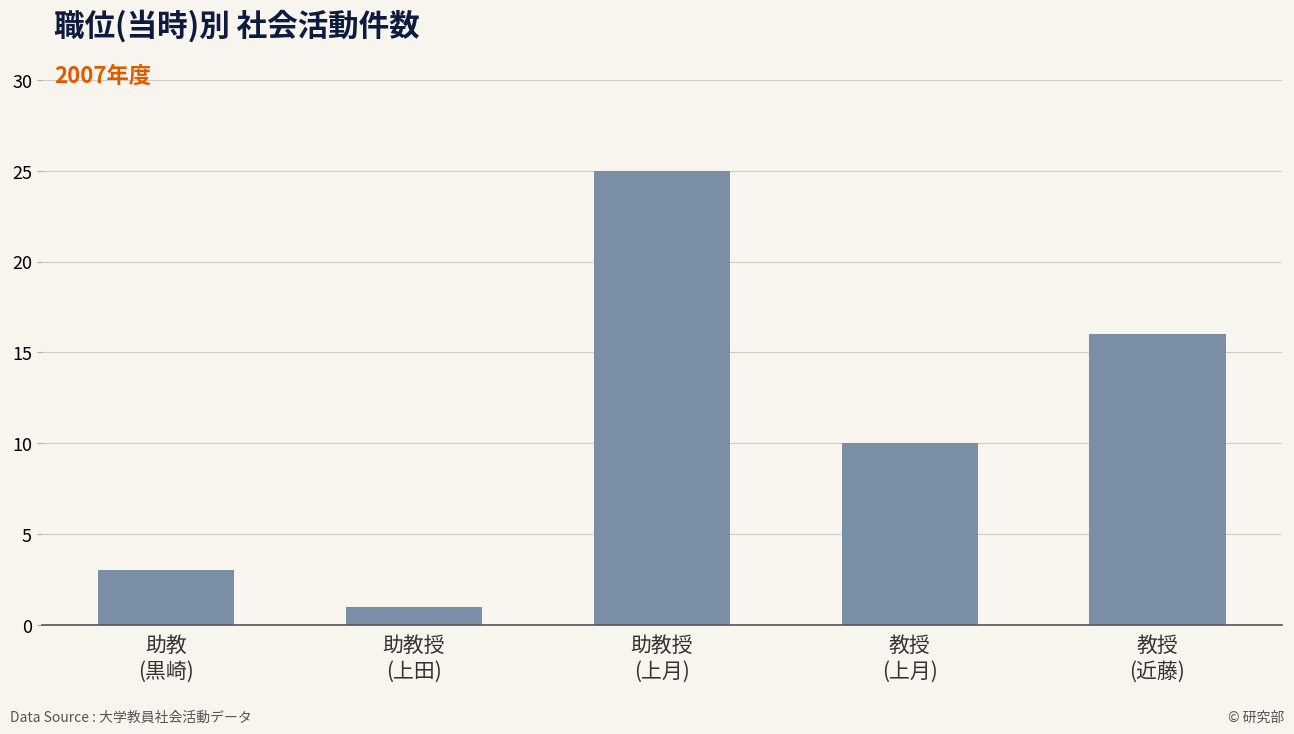

Rank the categories by value from highest to lowest.

助教授
(上月), 教授
(近藤), 教授
(上月), 助教
(黒崎), 助教授
(上田)